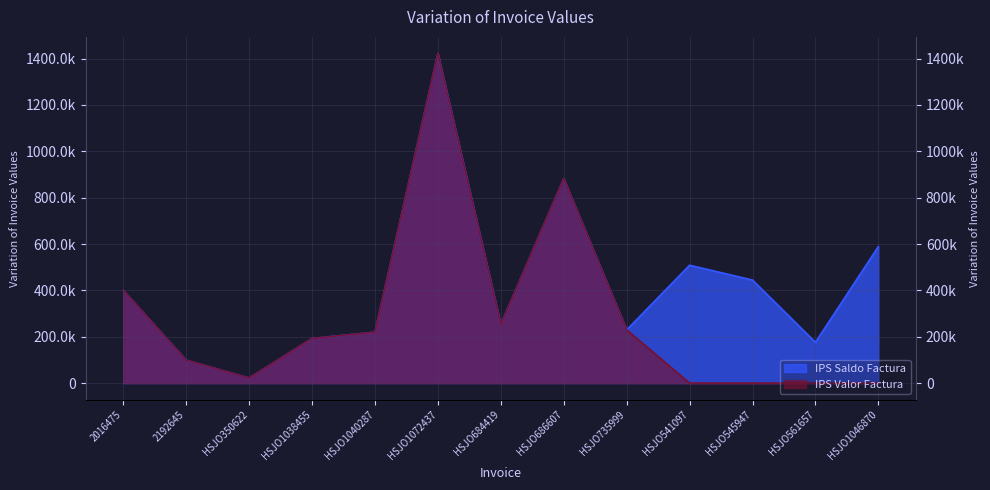

At which category does VALOR BRUTO reach its first local peak?

HSJO1072437